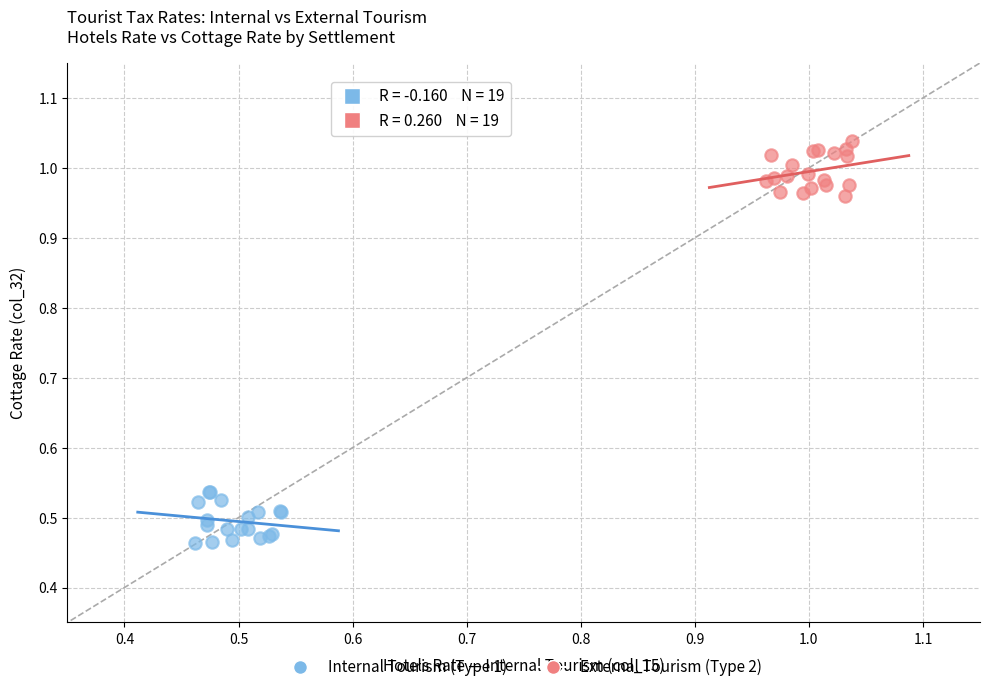

Which series contains the highest Y value?

External Tourism (Type 2)